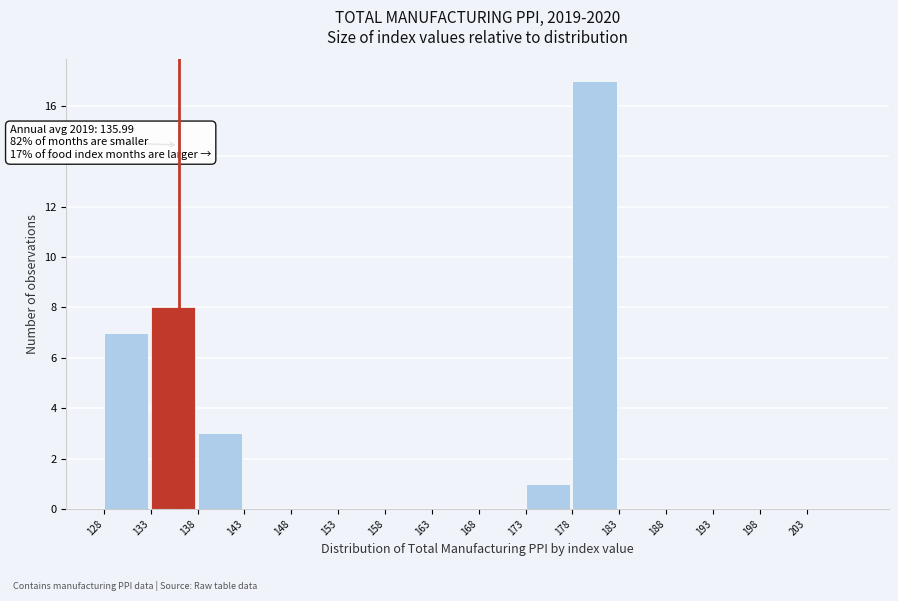

Over which range of the x-axis is the bar tallest?

178 to 183